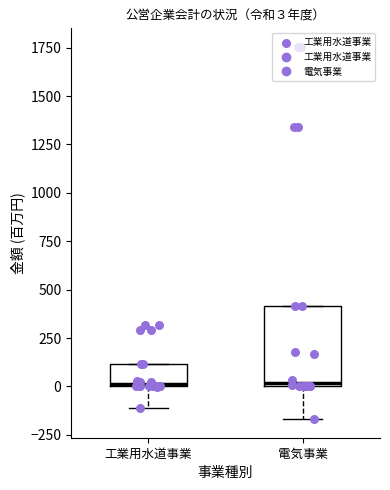

Which box is the tallest, from its lower edge to its upper edge?

電気事業